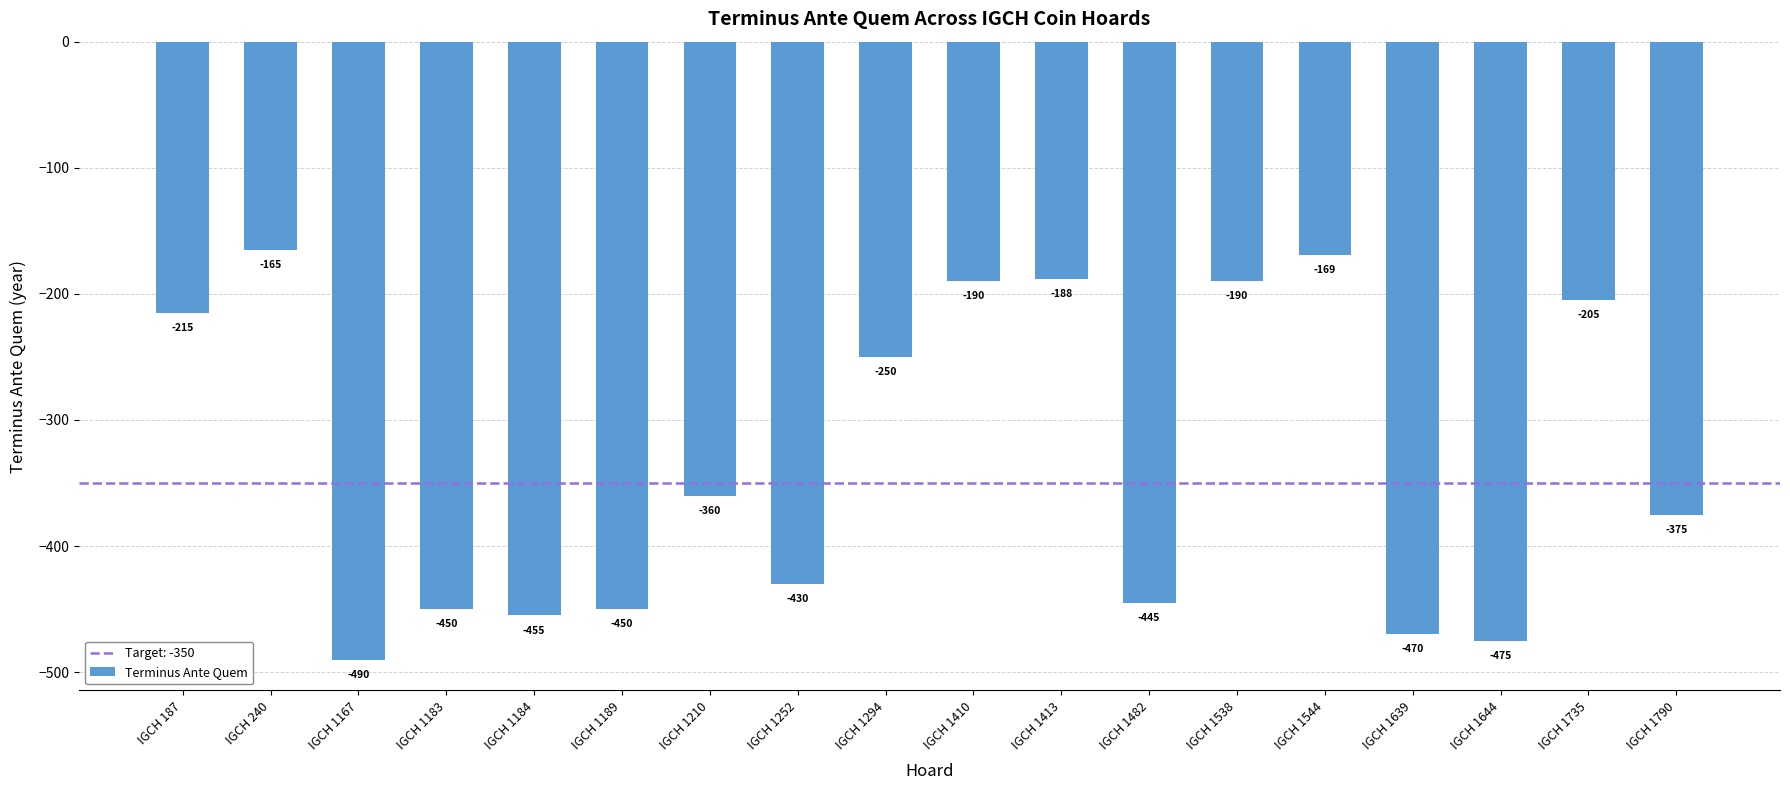

Which category has the lowest value across all series?

IGCH 1167